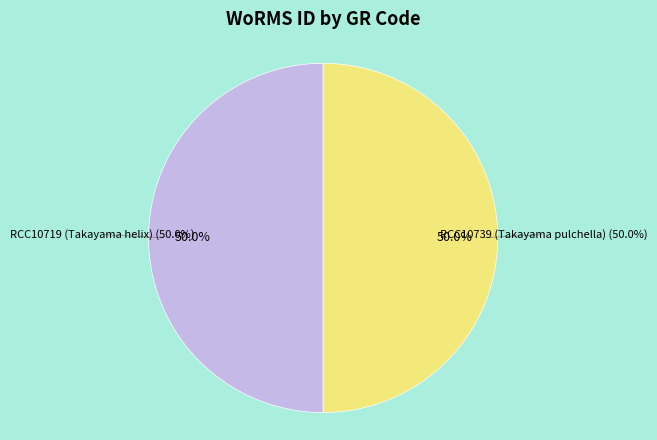

What is the largest slice in the pie chart?

RCC10739 (Takayama pulchella)